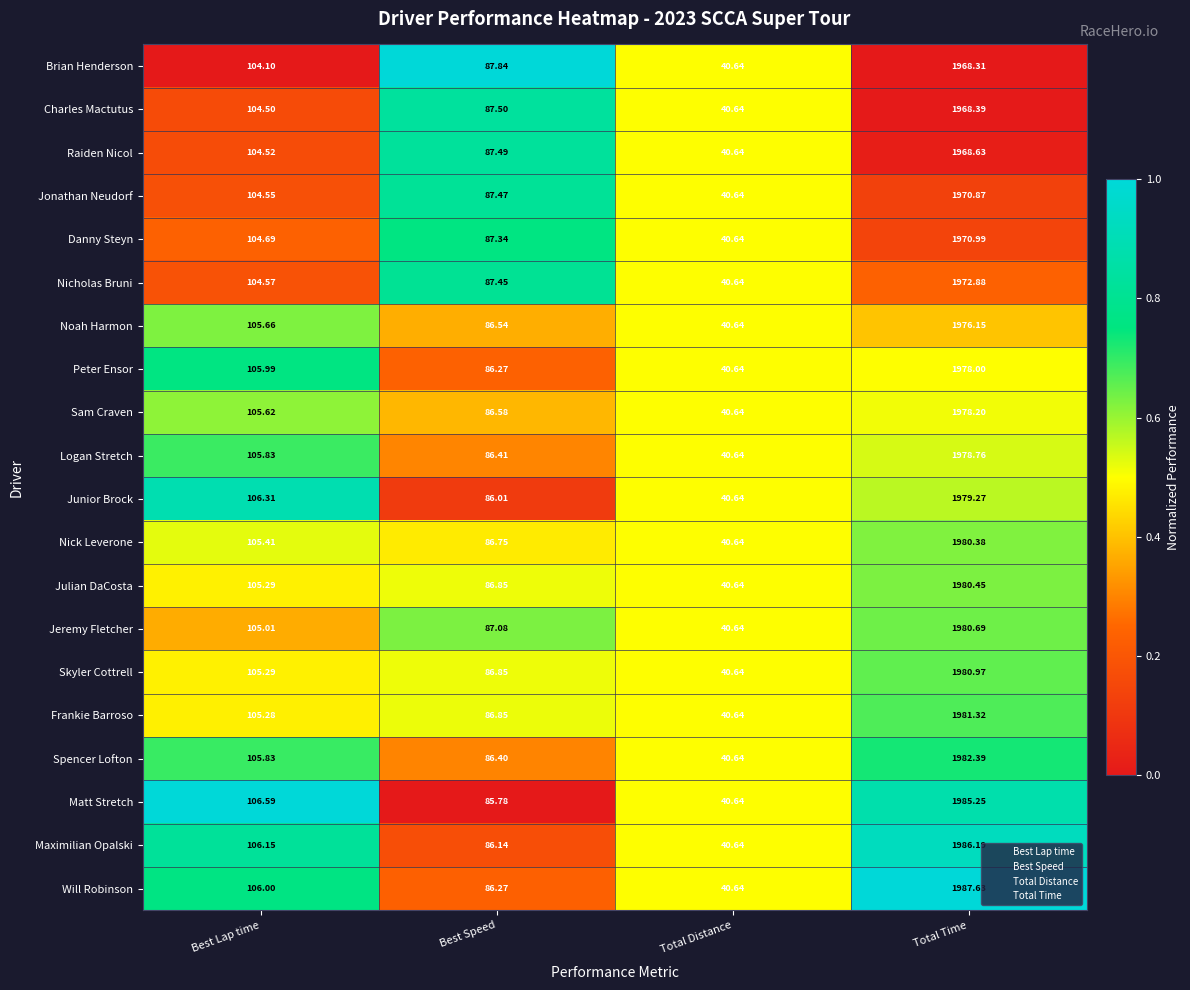

At which label is Charles Mactutus closest to 1004?

Best Lap time